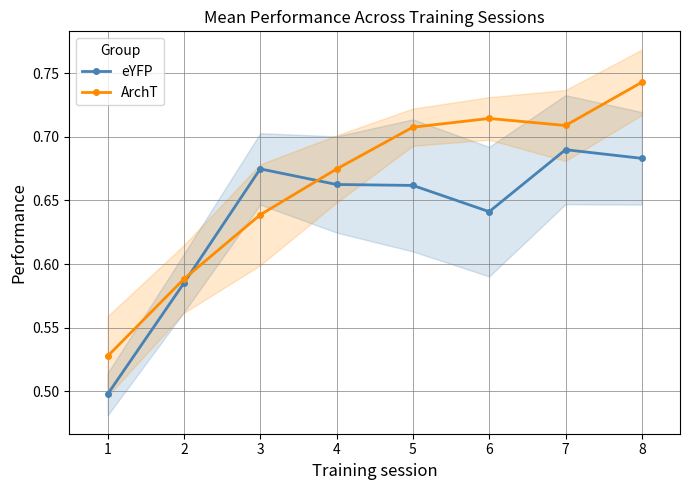

Which has a higher value, 5 or 3?

3